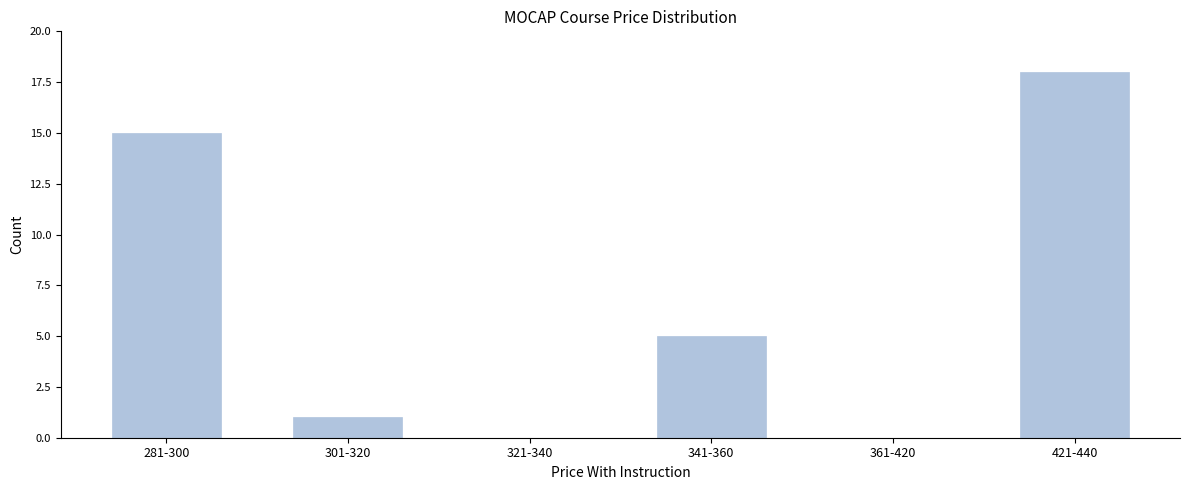

Reading right to left, extract all data points from this chart.

421-440=18	361-420=0	341-360=5	321-340=0	301-320=1	281-300=15